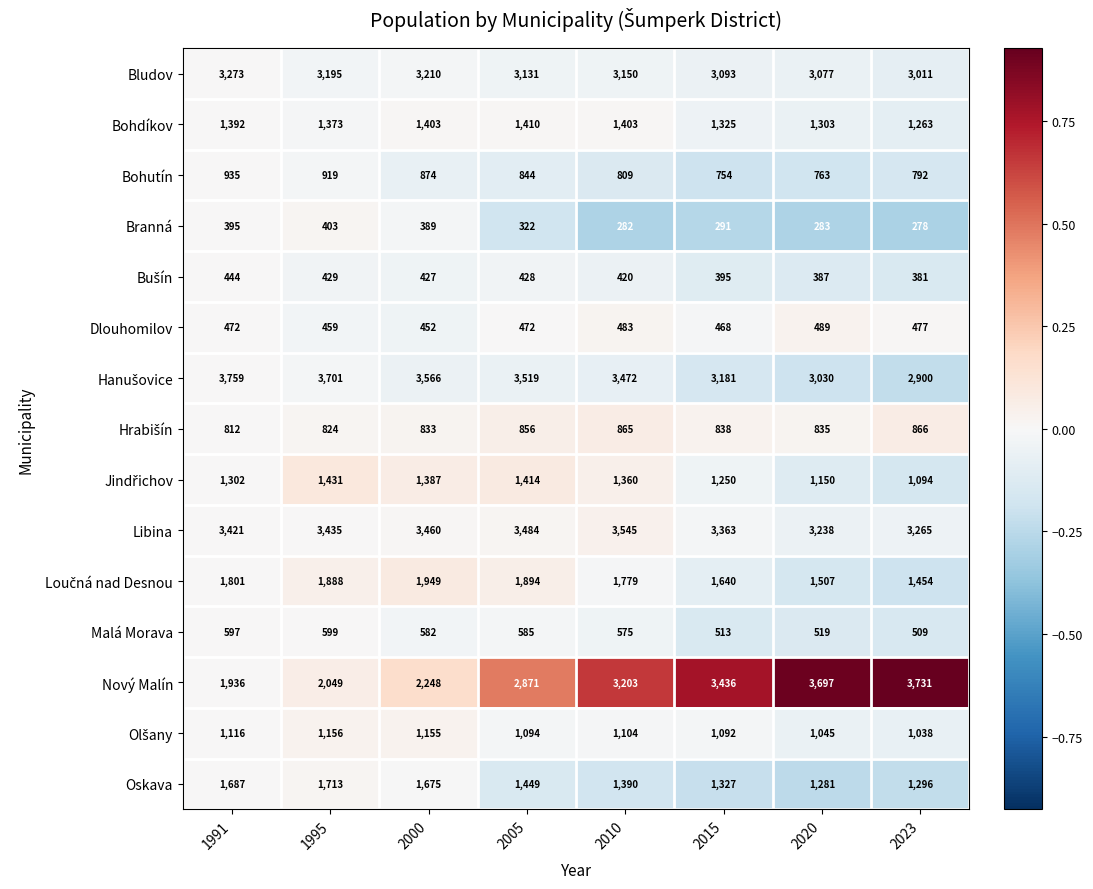

At how many categories does at least one series exceed 971?

8